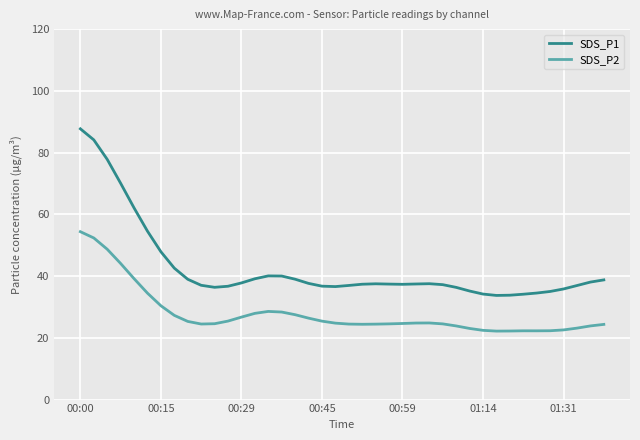

Is this an area chart (filled region under the line)?

No